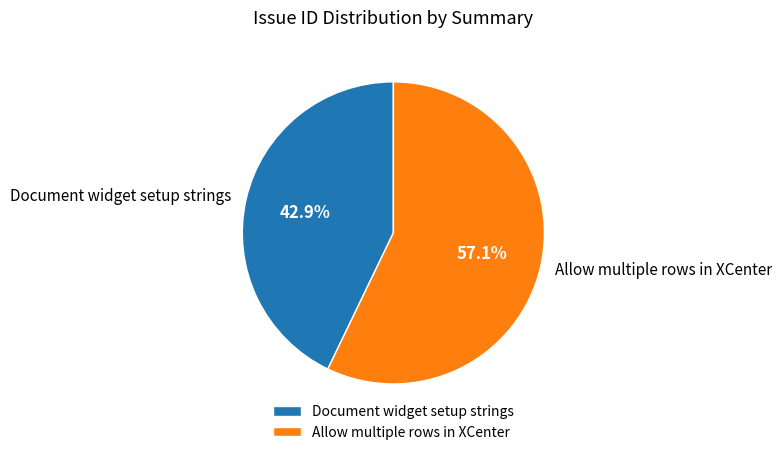

To the nearest percent, what percentage of the pie is Allow multiple rows in XCenter?

57%